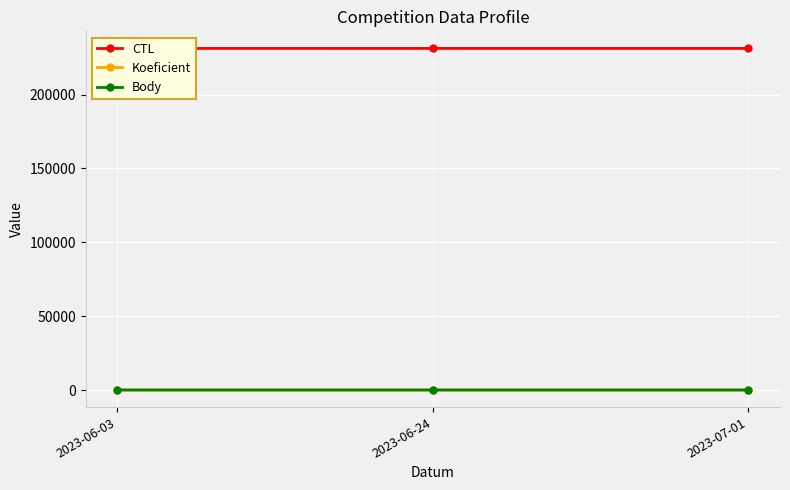

The CTL series shows 129897 at 2023-07-01. True or false?

False